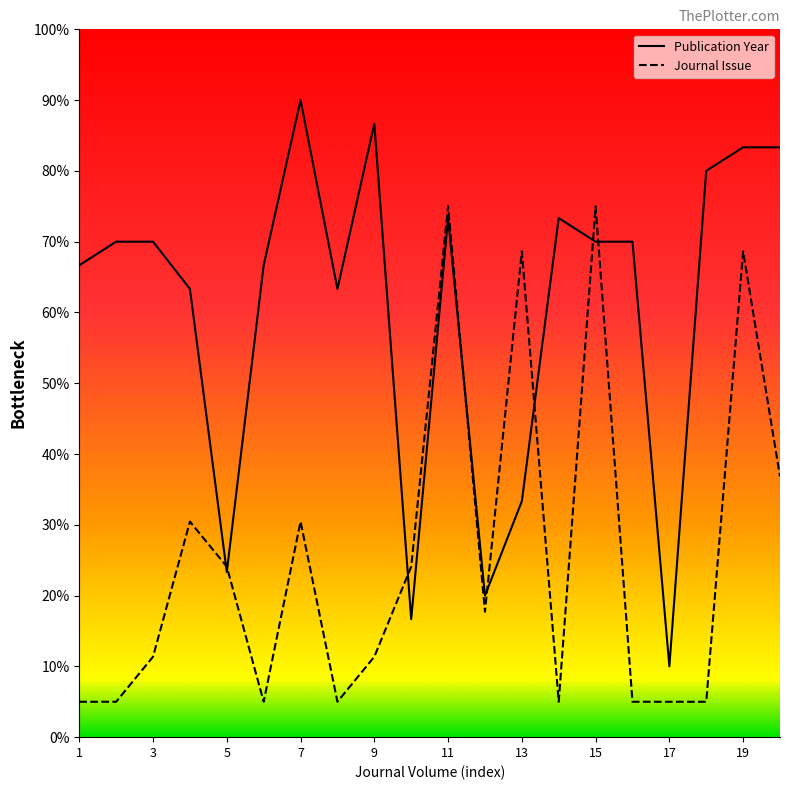

Reading right to left, transcribe all the data shown in this chart.

Publication Year: 83.3	83.3	80.0	10.0	70.0	70.0	73.3	33.3	20.0	73.3	16.7	86.7	63.3	90.0	66.7	23.3	63.3	70.0	70.0	66.7
Journal Issue: 36.8	68.6	5.0	5.0	5.0	75.0	5.0	68.6	17.7	75.0	24.1	11.4	5.0	30.5	5.0	24.1	30.5	11.4	5.0	5.0